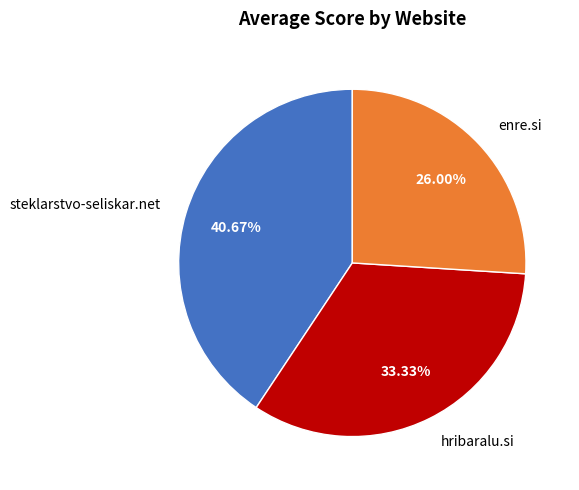

Do enre.si and steklarstvo-seliskar.net together represent more than half of the pie?

Yes